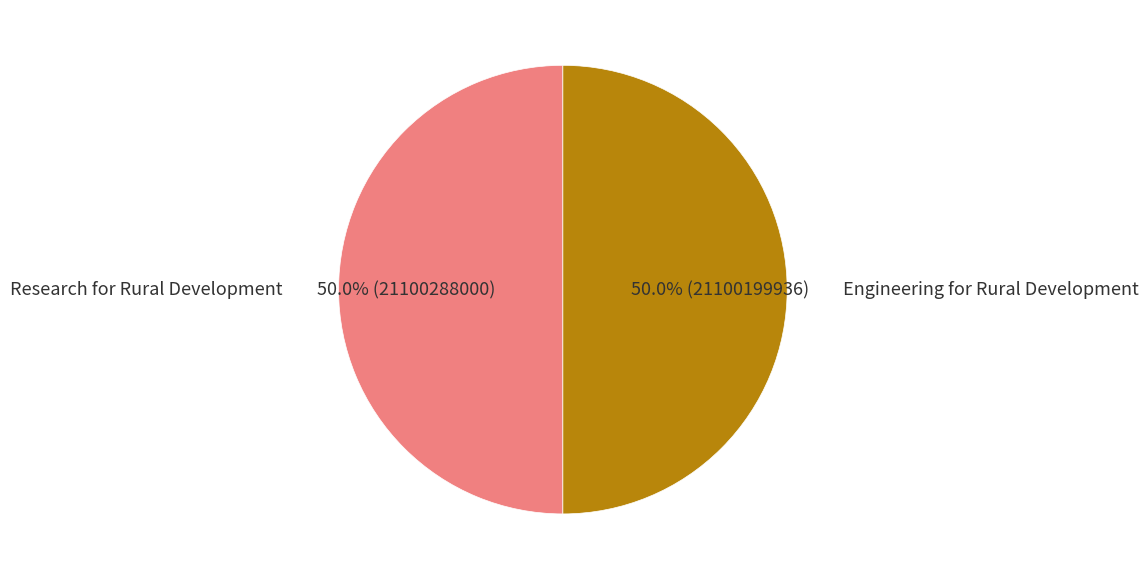

How much of the chart is everything except Engineering for Rural Development?

50.0%